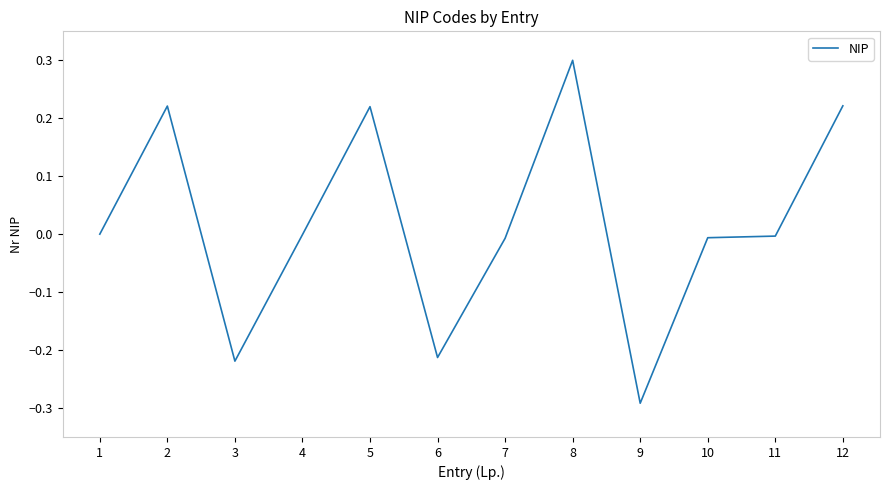

True or false: the data shows 0.1 at 2.

False